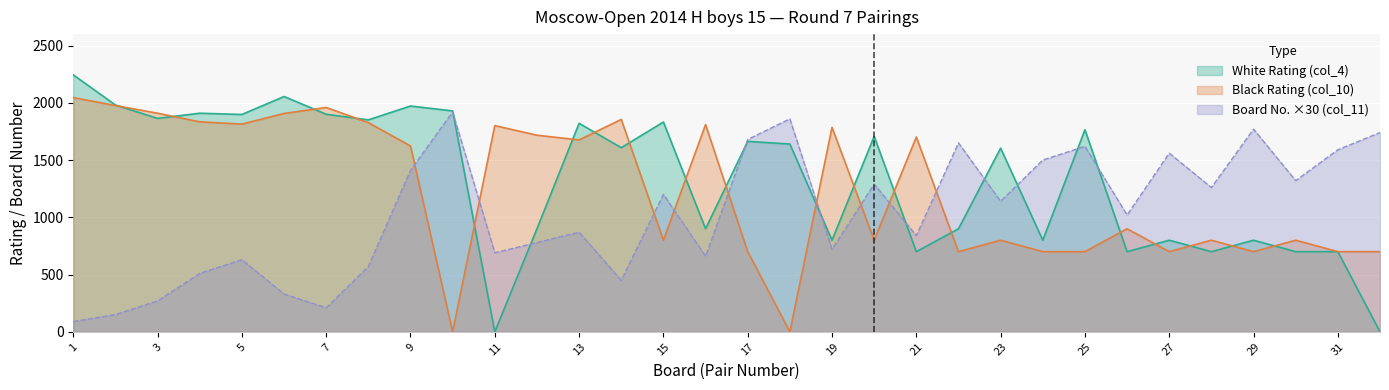

How many data points in Black Rating (col_10) are less than 1623?

16